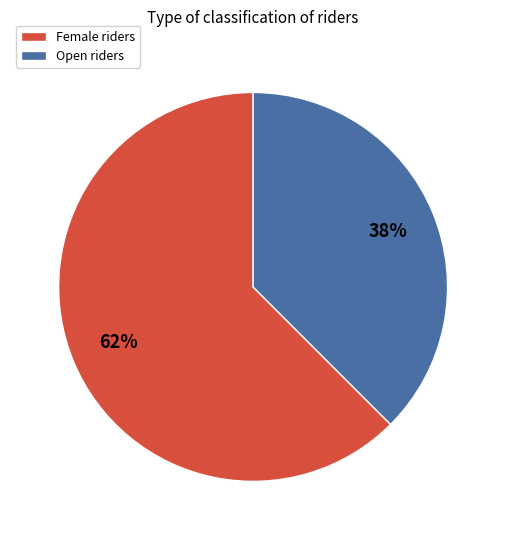

To the nearest percent, what is the average slice percentage?

50%